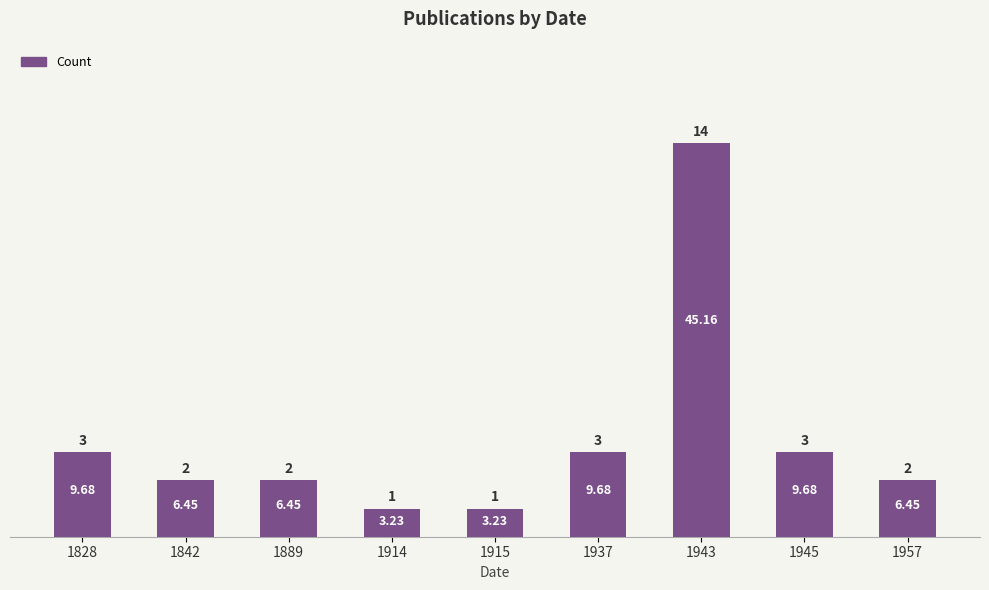

The value at 1828 is 5. True or false?

False